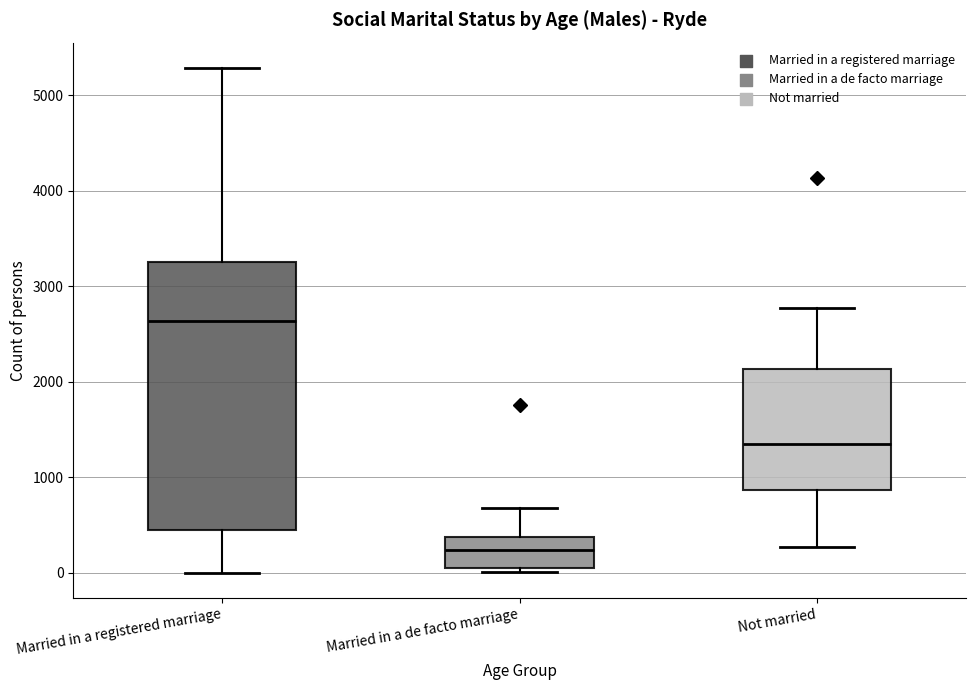

Reading left to right, read every box against the y-axis: the position of its median line, the range the box covers, and the ends of its whiskers. The values are not printed on the chart, so give them approximately, as read against the axis.

Married in a registered marriage: median 2600, box 500 to 3300, whiskers 0 to 5300
Married in a de facto marriage: median 200, box 100 to 400, whiskers 0 to 700
Not married: median 1300, box 900 to 2100, whiskers 300 to 2800